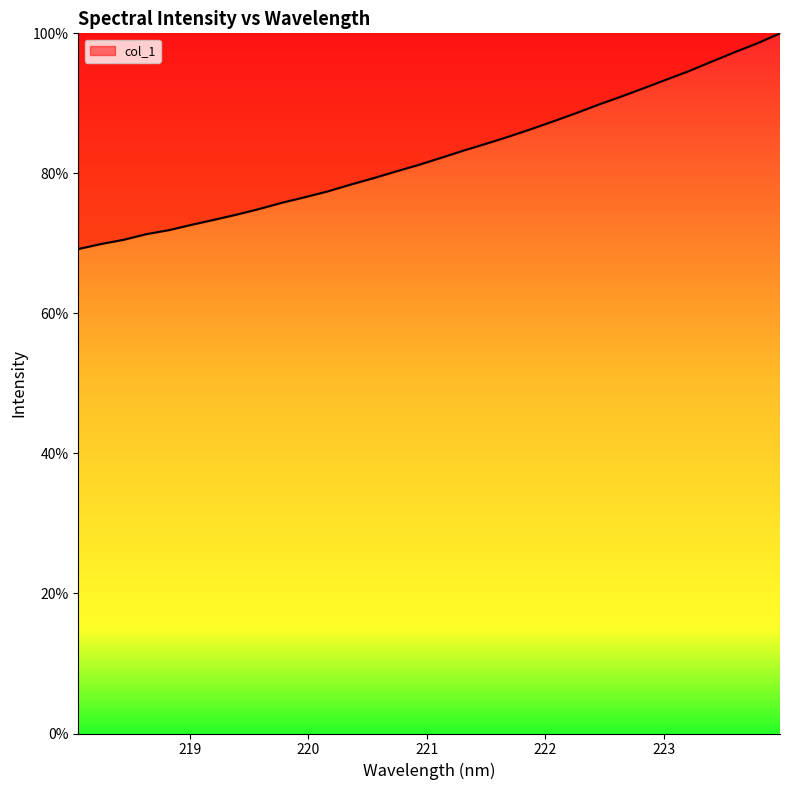

What is the maximum value shown in the chart?

100.0